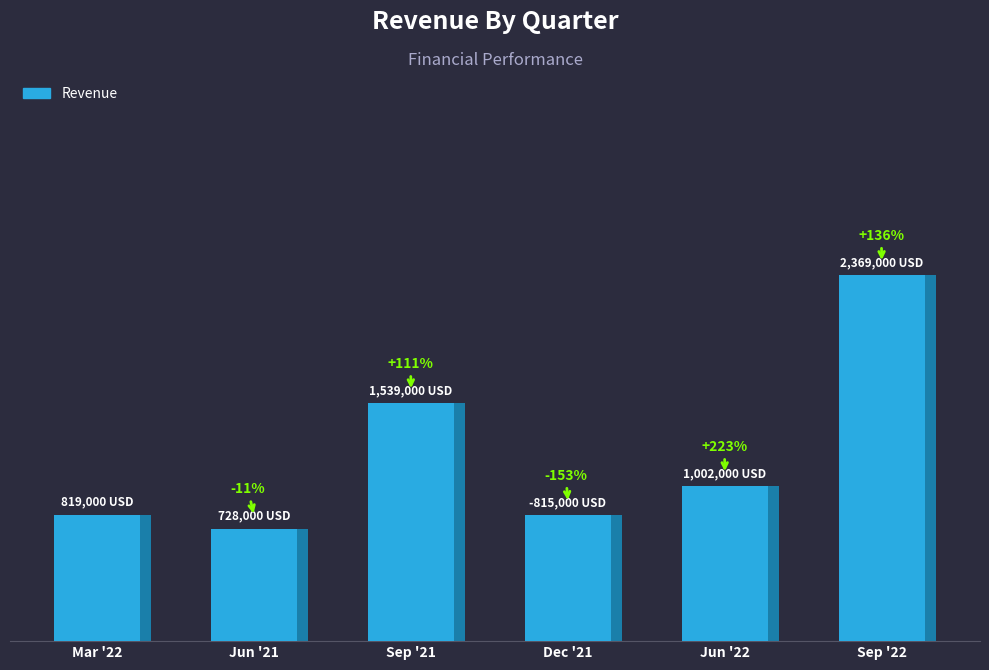

True or false: the data shows 1031996 at 2021-06-30.

False